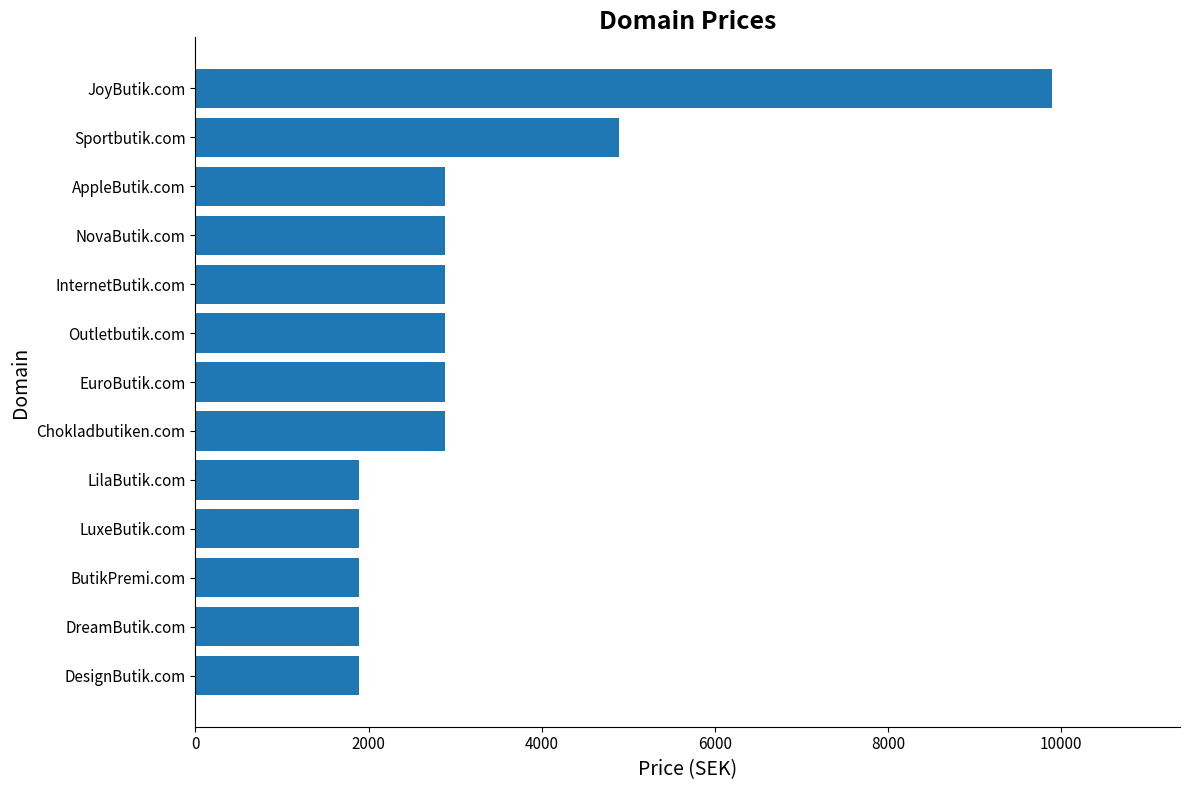

How many distinct data groups are displayed?

1